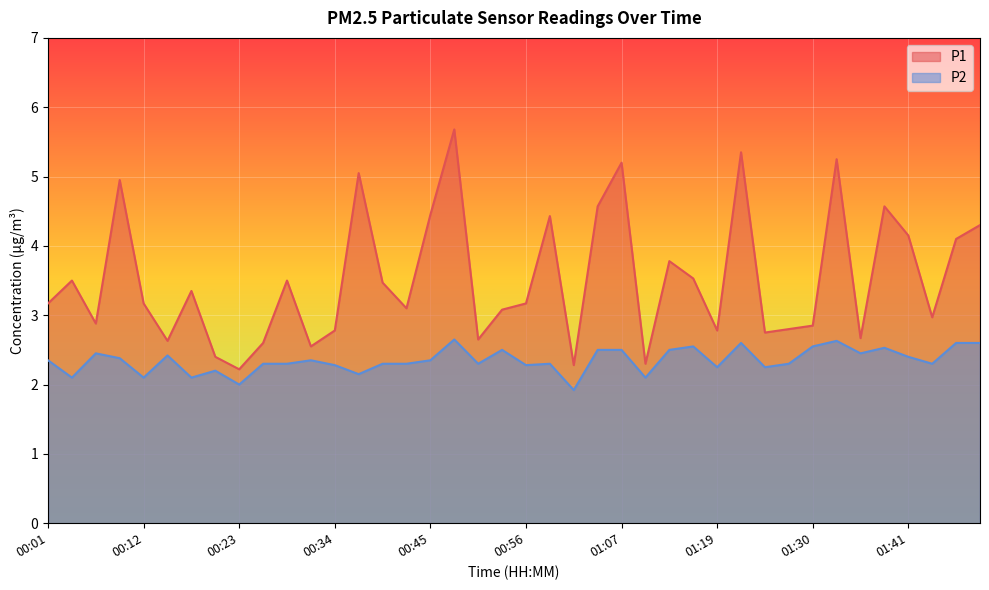

How many lines are shown in the chart?

2